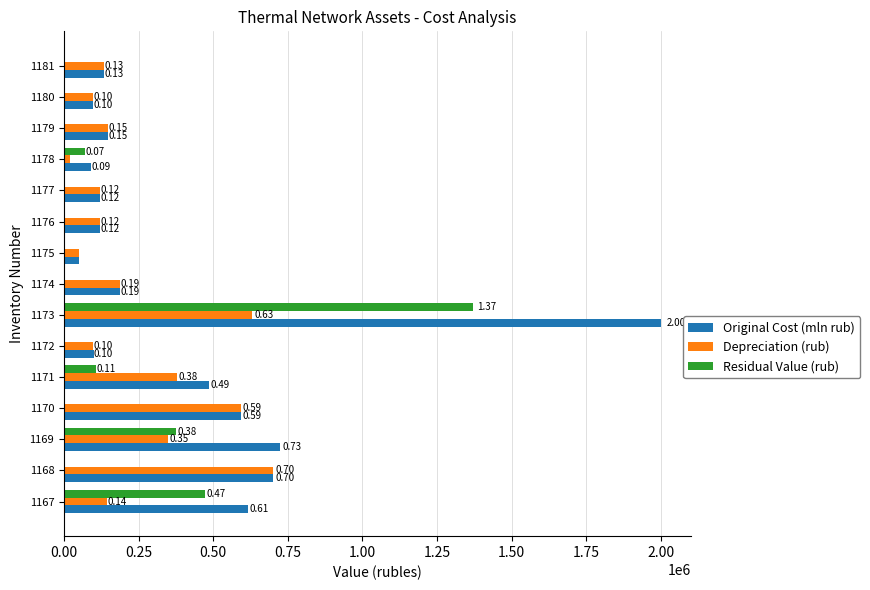

What are all the series names shown in the legend?

Original Cost (mln rub), Depreciation (rub), Residual Value (rub)